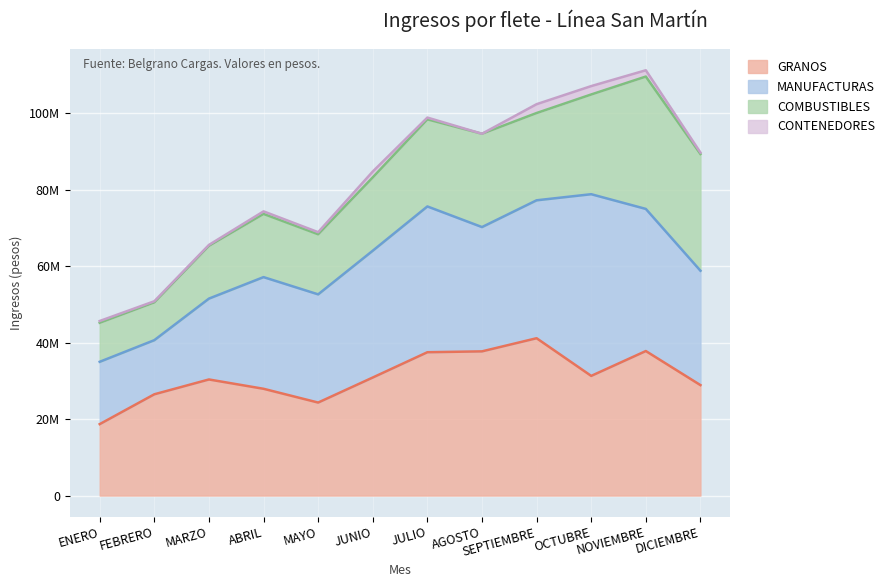

At FEBRERO, list the series in order from largest to smallest.

GRANOS, MANUFACTURAS, COMBUSTIBLES, CONTENEDORES